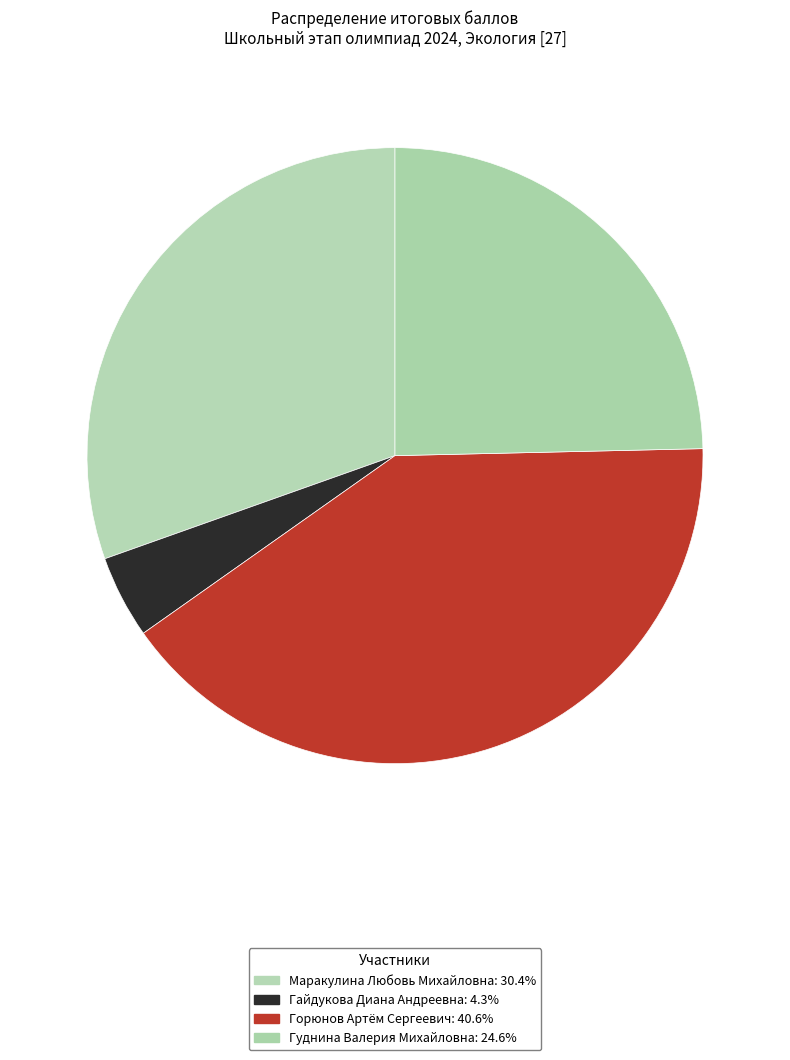

Count the number of slices in the pie.

4